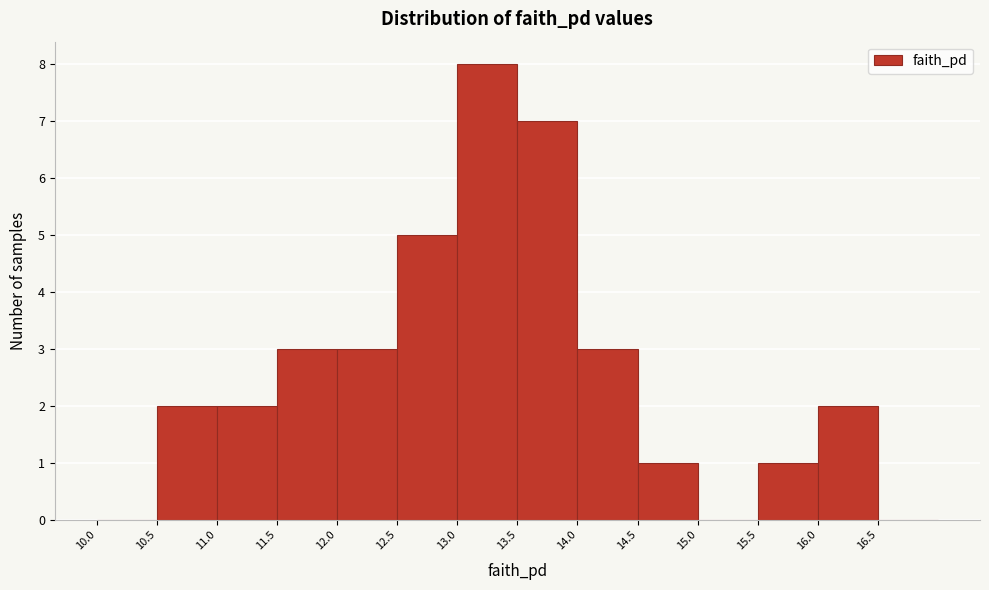

Reading left to right, list every bar in this chart as the range it spans on the x-axis followed by its height. The values are not printed on the chart, so give them approximately, as read against the axis.

10.0 to 10.5: 0
10.5 to 11.0: 2
11.0 to 11.5: 2
11.5 to 12.0: 3
12.0 to 12.5: 3
12.5 to 13.0: 5
13.0 to 13.5: 8
13.5 to 14.0: 7
14.0 to 14.5: 3
14.5 to 15.0: 1
15.0 to 15.5: 0
15.5 to 16.0: 1
16.0 to 16.5: 2
16.5 to 17.0: 0